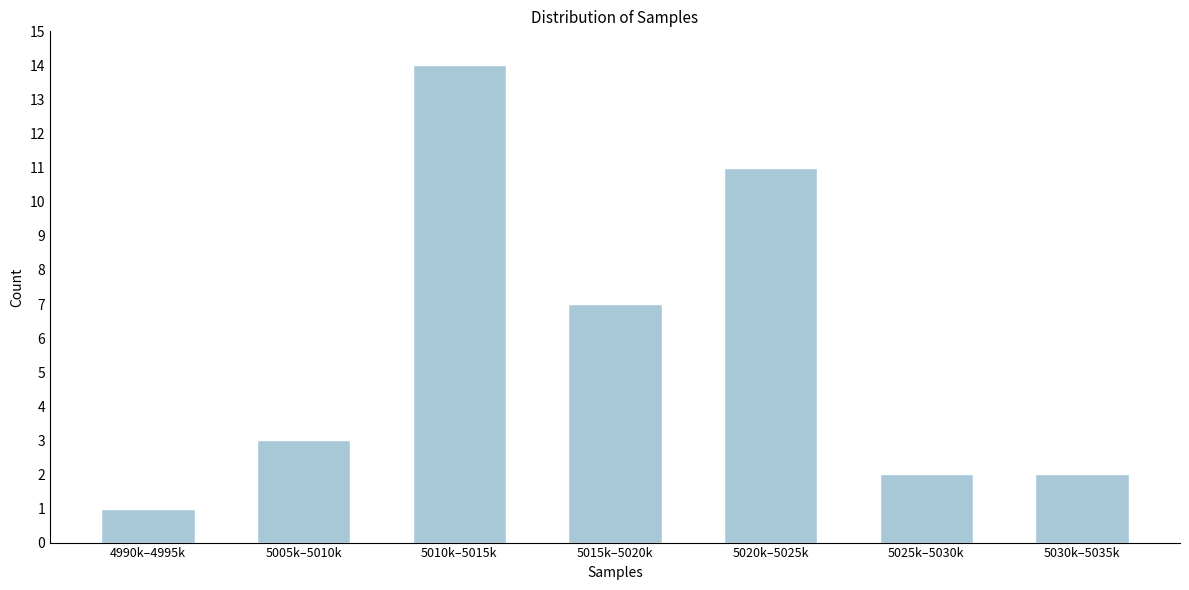

Reading left to right, transcribe all the data shown in this chart.

1	3	14	7	11	2	2